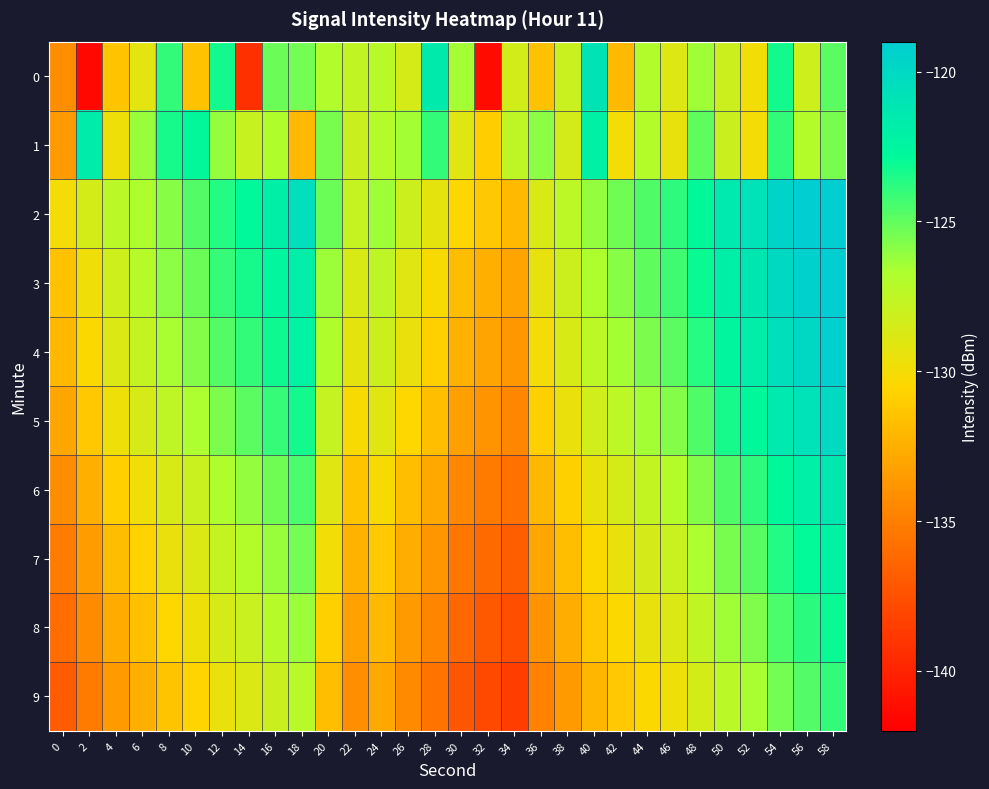

Which series changed the most between 8 and 56?

2